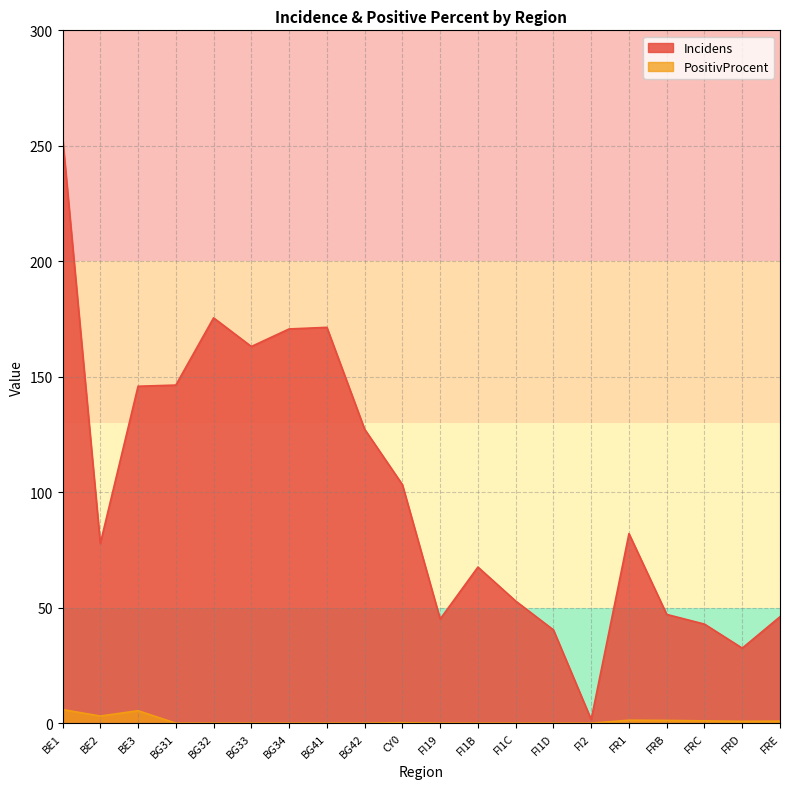

Which series has the largest range (max minus min)?

Incidens